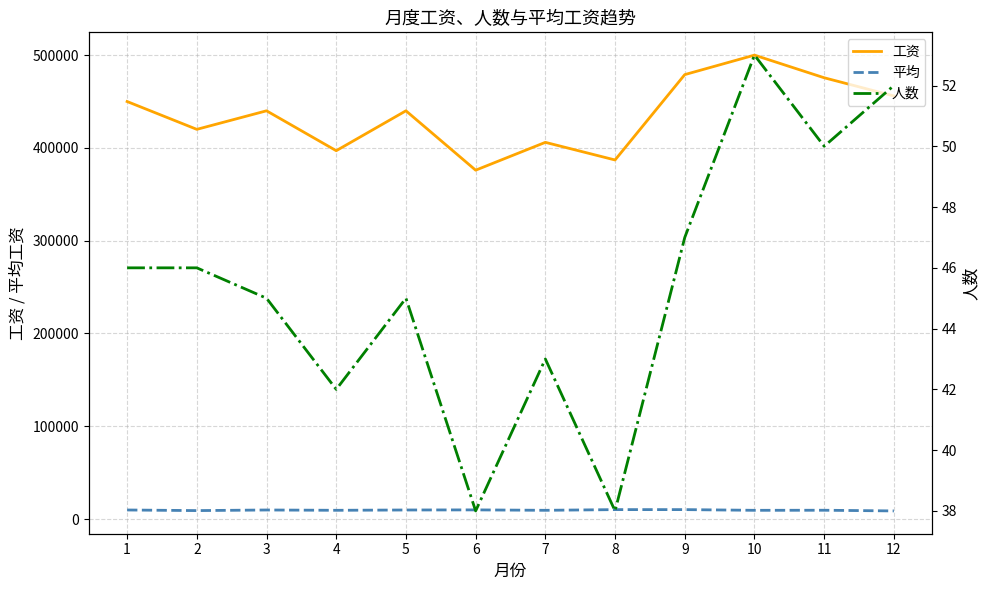

List the labels in order of 工资 value, smallest first.

6, 8, 4, 7, 2, 3, 5, 1, 12, 11, 9, 10